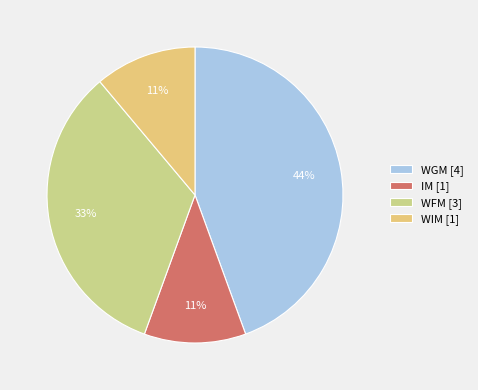

What is the largest slice in the pie chart?

WGM